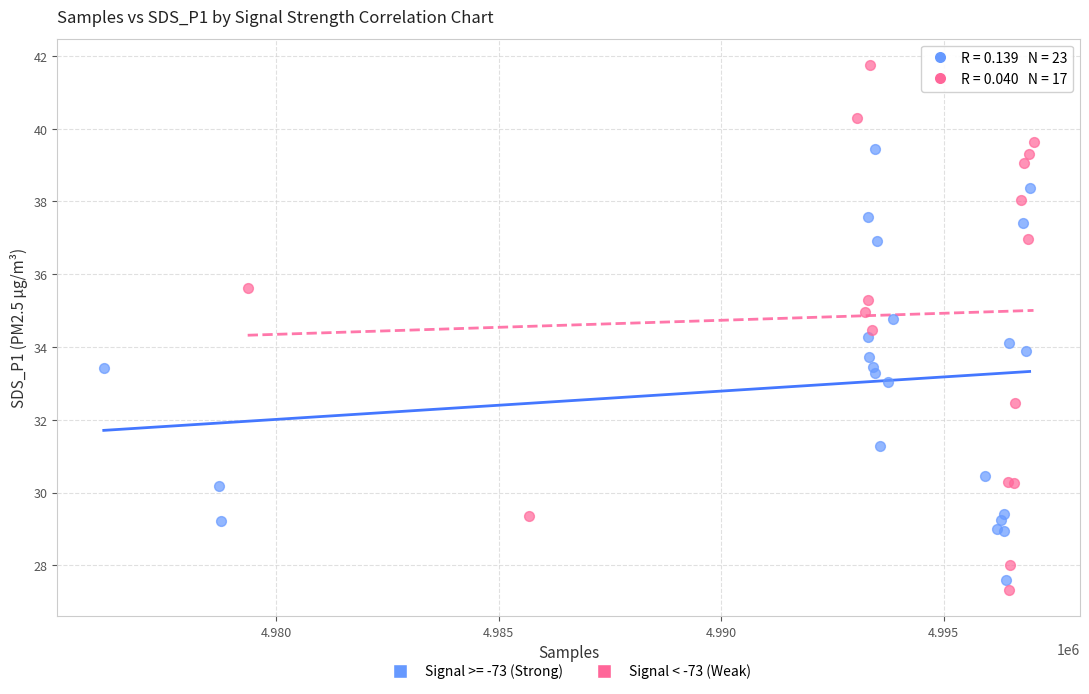

Which series contains the highest Y value?

Signal < -73 (Weak)